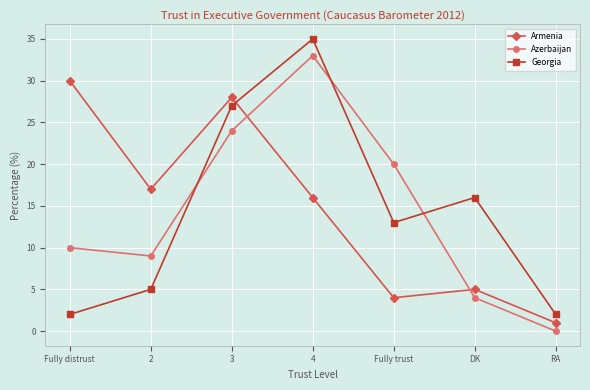

What is the average value of the Armenia series?

14